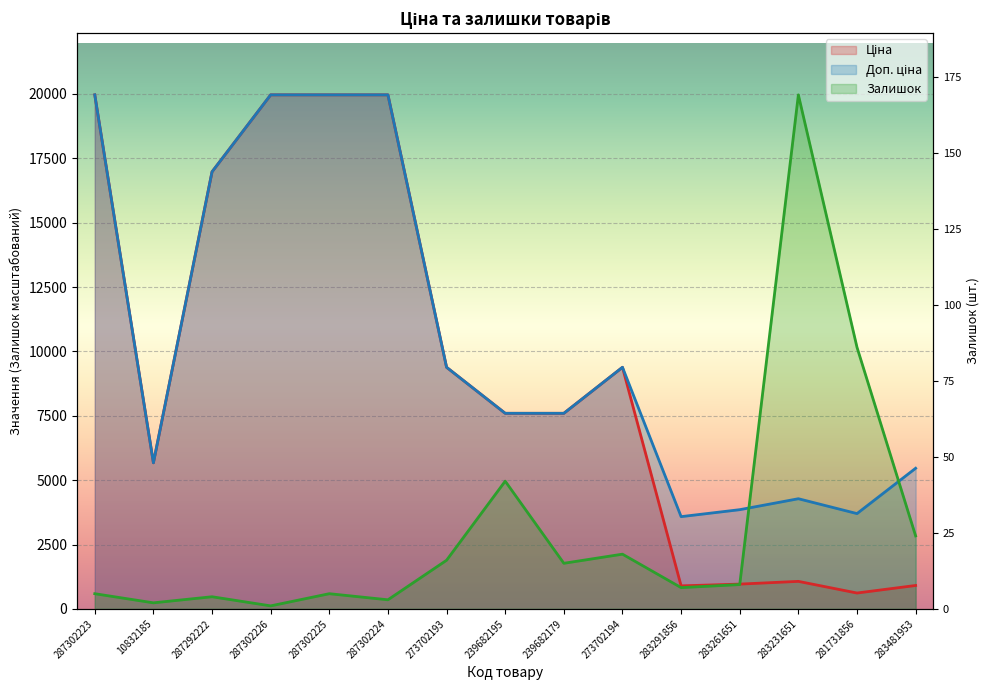

What are all the series names shown in the legend?

Ціна, Доп. ціна, Залишок